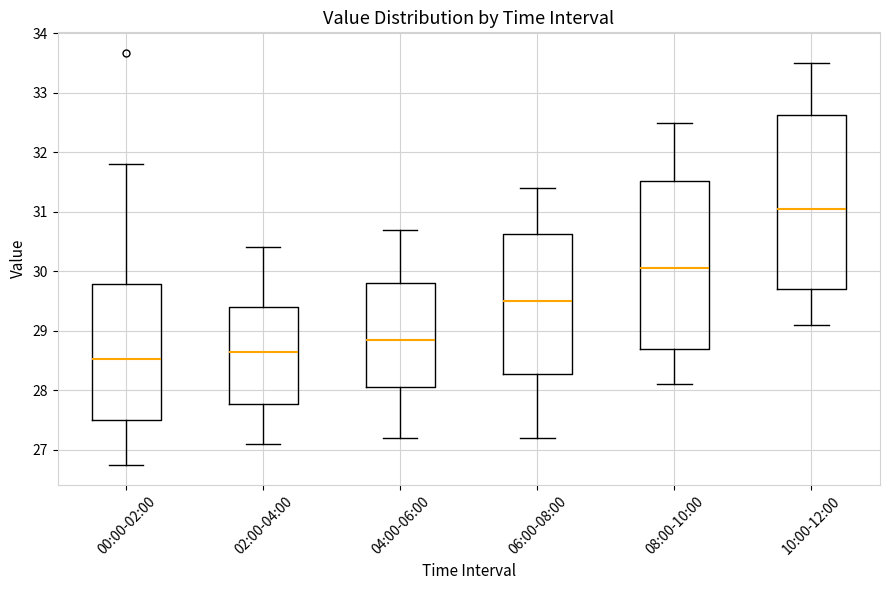

Reading left to right, read every box against the y-axis: the position of its median line, the range the box covers, and the ends of its whiskers. The values are not printed on the chart, so give them approximately, as read against the axis.

00:00-02:00: median 28.5, box 27.5 to 29.8, whiskers 26.8 to 31.8
02:00-04:00: median 28.7, box 27.8 to 29.4, whiskers 27.1 to 30.4
04:00-06:00: median 28.9, box 28.1 to 29.8, whiskers 27.2 to 30.7
06:00-08:00: median 29.5, box 28.3 to 30.6, whiskers 27.2 to 31.4
08:00-10:00: median 30.1, box 28.7 to 31.5, whiskers 28.1 to 32.5
10:00-12:00: median 31.1, box 29.7 to 32.6, whiskers 29.1 to 33.5